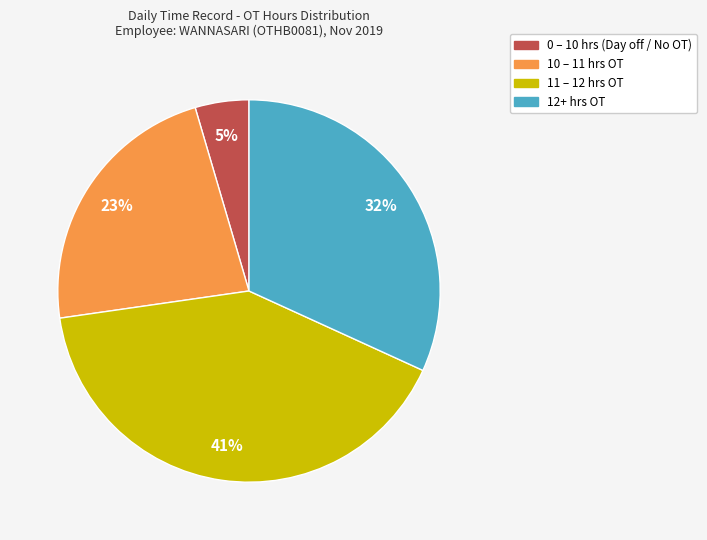

To the nearest percent, what is the average slice percentage?

25%